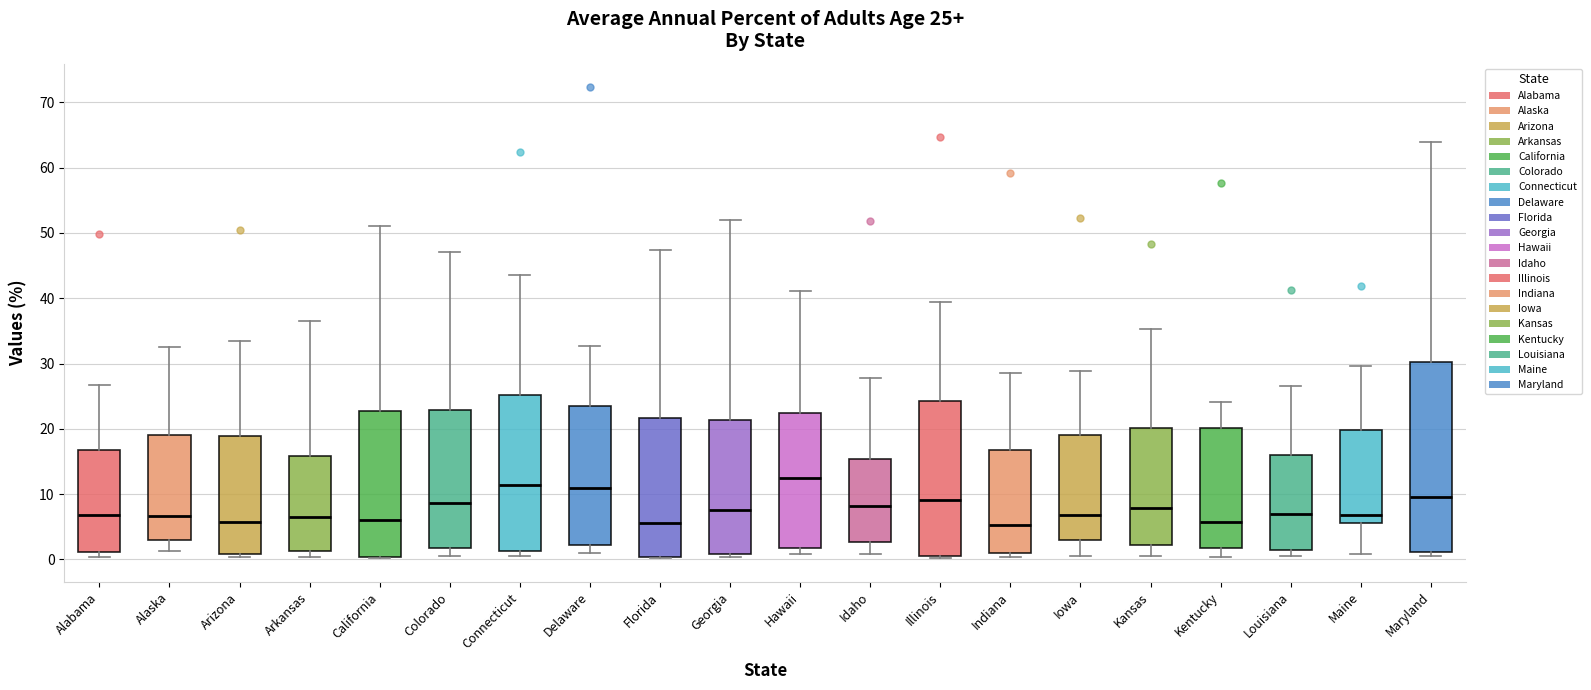

Comparing the boxes themselves (not the whiskers), which one is the tallest?

Maryland